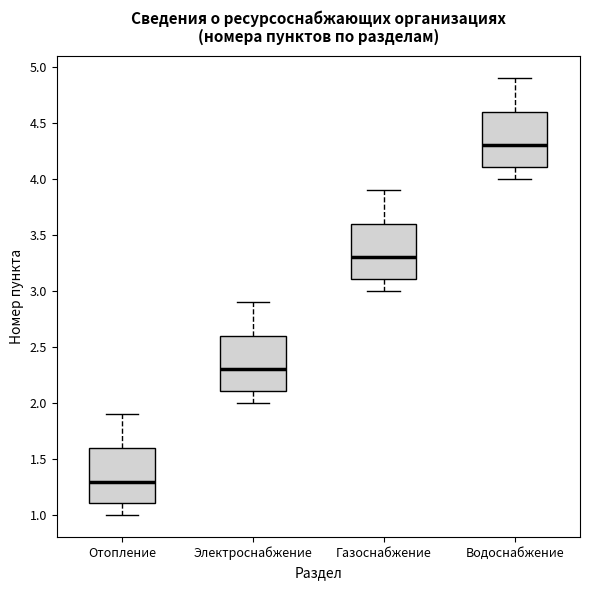

Reading left to right, read every box against the y-axis: the position of its median line, the range the box covers, and the ends of its whiskers. The values are not printed on the chart, so give them approximately, as read against the axis.

Отопление: median 1.3, box 1.1 to 1.6, whiskers 1.0 to 1.9
Электроснабжение: median 2.3, box 2.1 to 2.6, whiskers 2.0 to 2.9
Газоснабжение: median 3.3, box 3.1 to 3.6, whiskers 3.0 to 3.9
Водоснабжение: median 4.3, box 4.1 to 4.6, whiskers 4.0 to 4.9